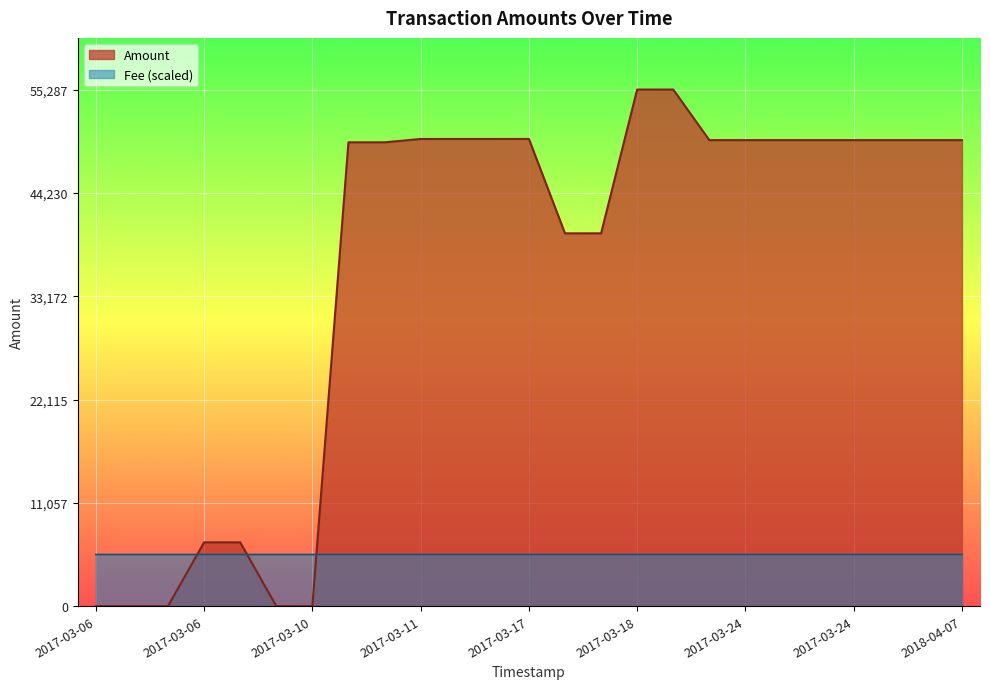

What are all the series names shown in the legend?

Amount, Fee (scaled)